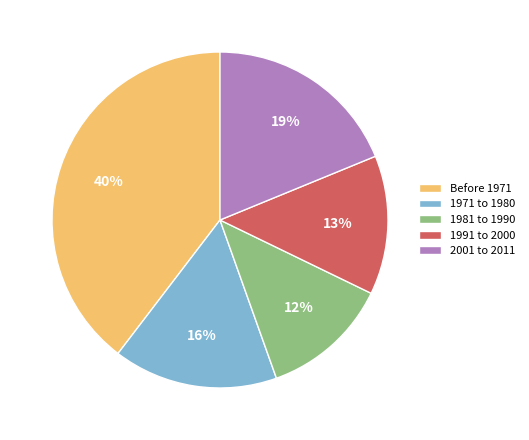

To the nearest percent, what percentage of the pie is 1991 to 2000?

13%